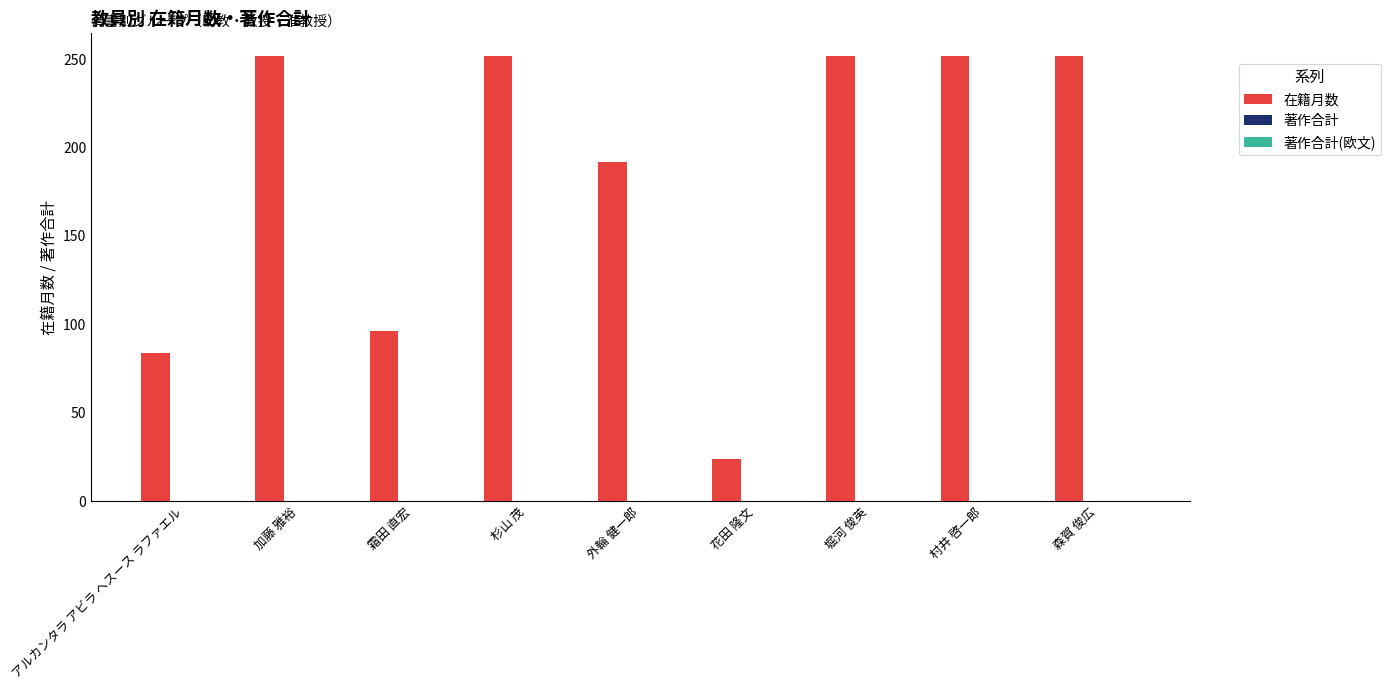

Approximately how many times larger is the value at アルカンタラ アビラ ヘスース ラファエル compared to 花田 隆文?

3.5